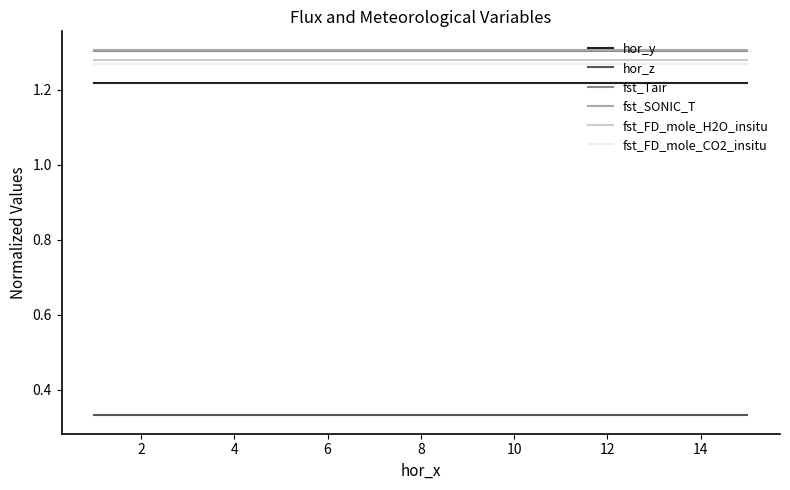

What are all the series names shown in the legend?

hor_y, hor_z, fst_Tair, fst_SONIC_T, fst_FD_mole_H2O_insitu, fst_FD_mole_CO2_insitu